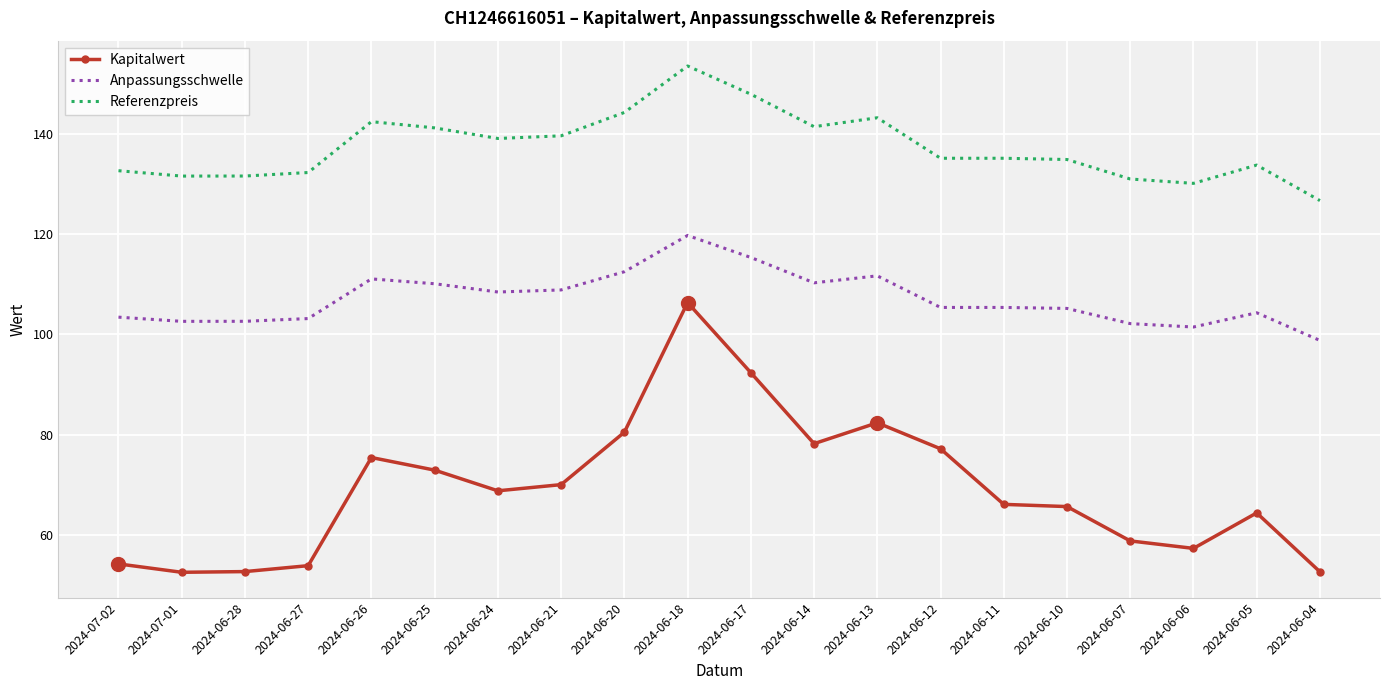

Is the value of Anpassungsschwelle at 2024-06-05 greater than the value of Referenzpreis at 2024-06-06?

No